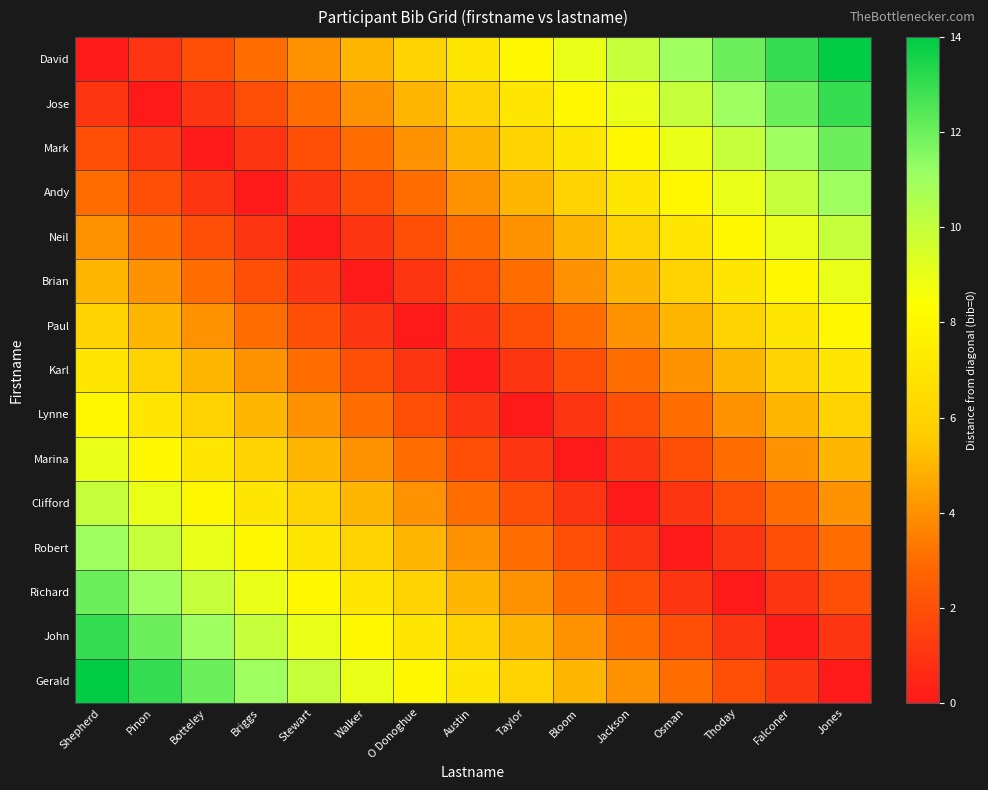

Which series changed the most between Botteley and Stewart?

David